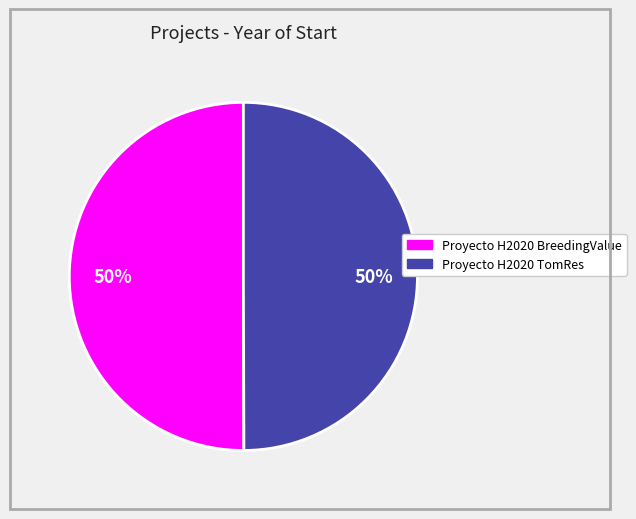

Combined, do Proyecto H2020 BreedingValue and Proyecto H2020 TomRes account for over 50%?

Yes